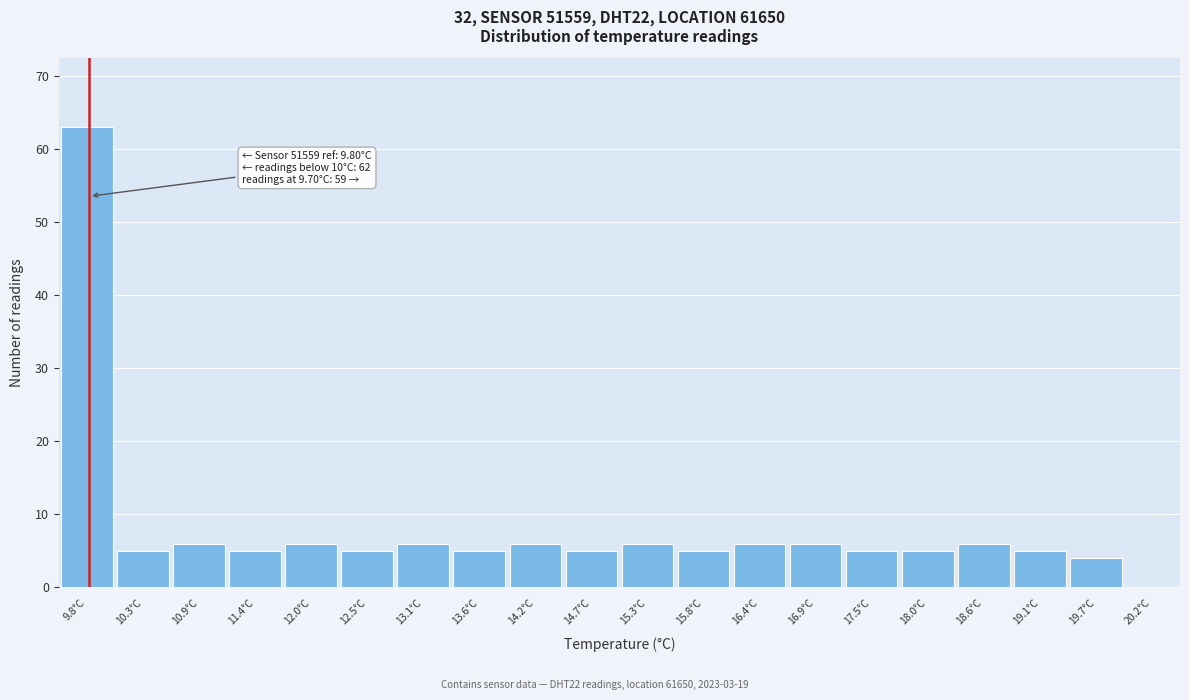

Over which range of the x-axis is the bar tallest?

9.50 to 10.05